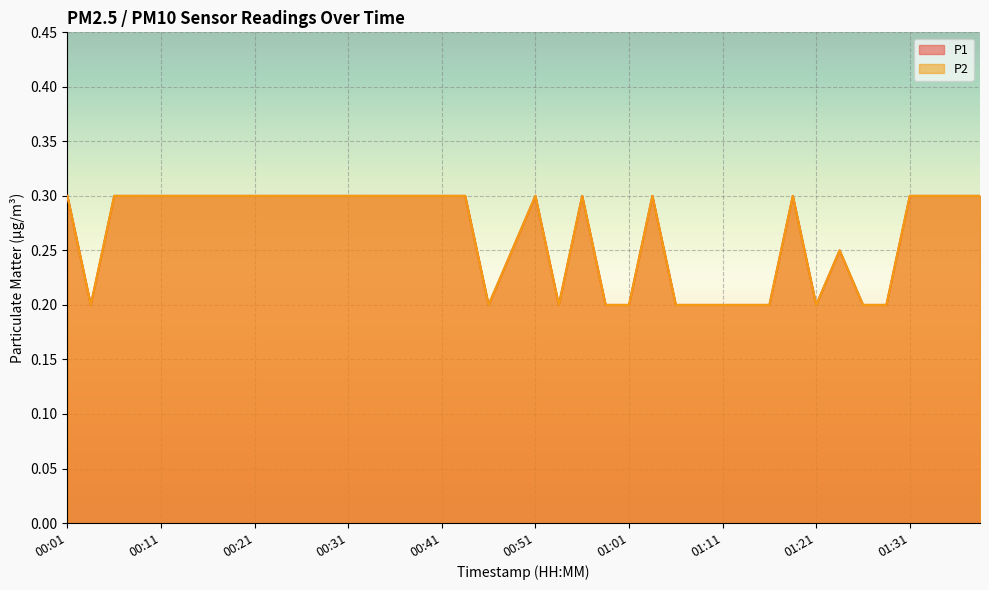

What is the sum of the P2 values at 00:46 and 01:28?

0.4